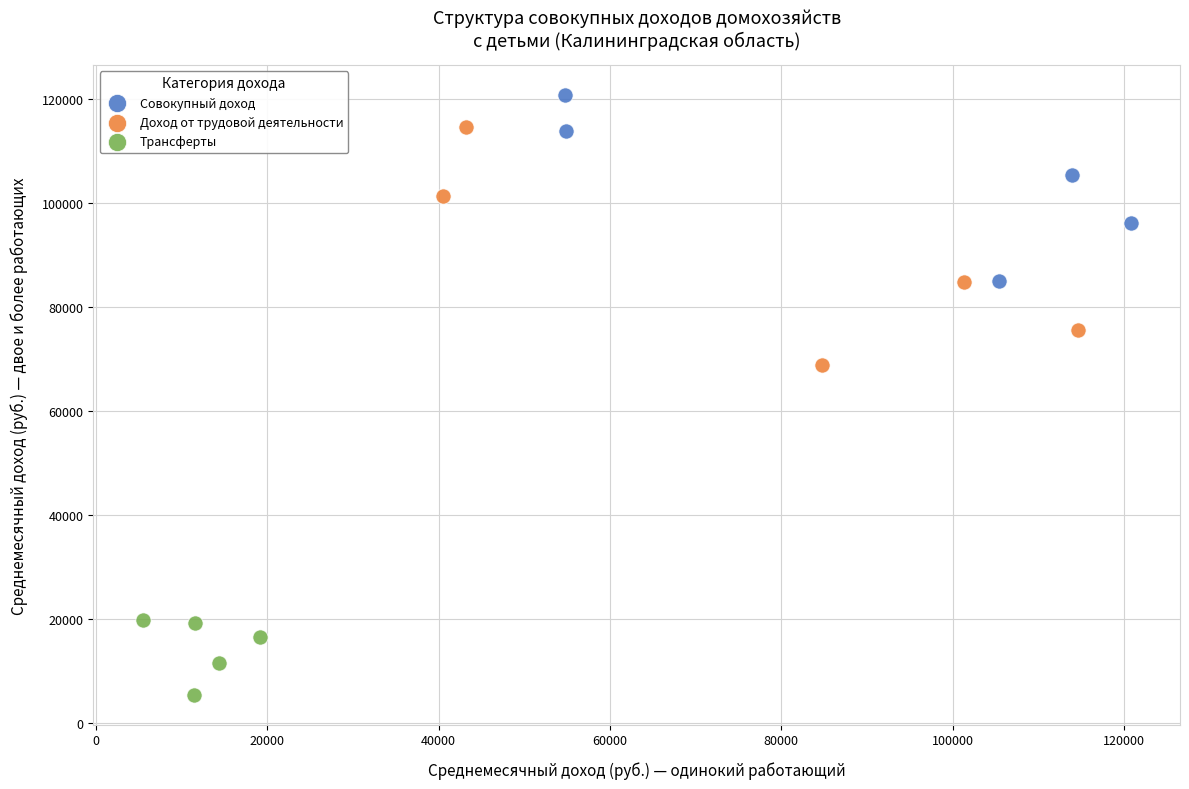

What are all the series names shown in the legend?

Совокупный доход, Доход от трудовой деятельности, Трансферты